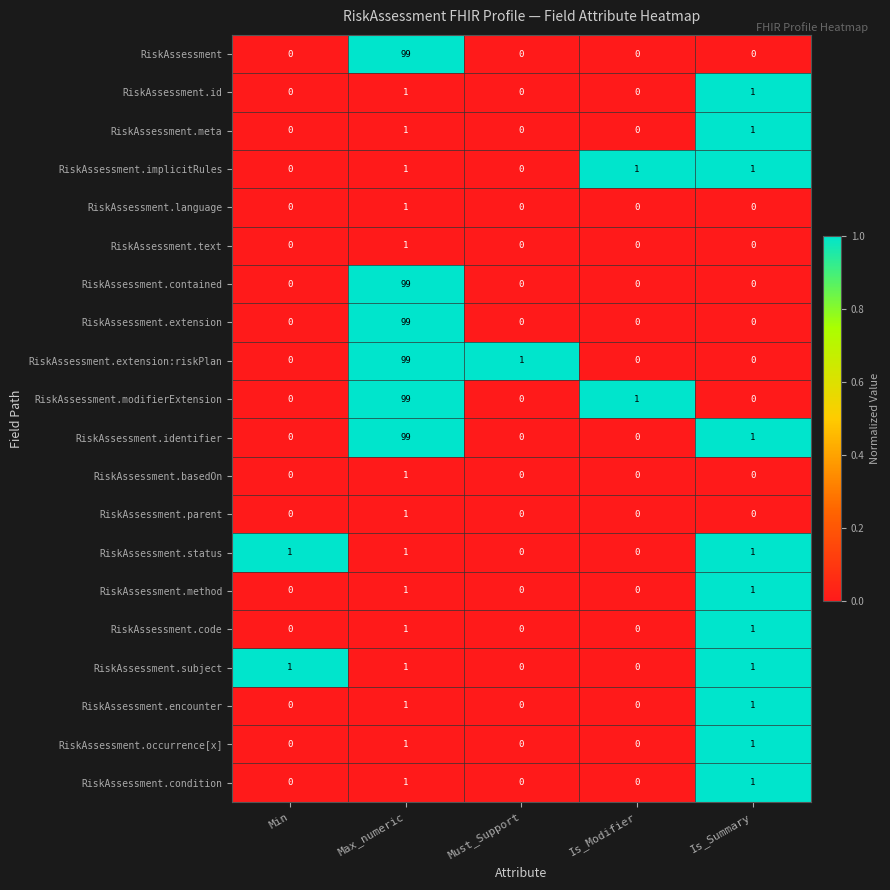

How many values in RiskAssessment are above zero?

1